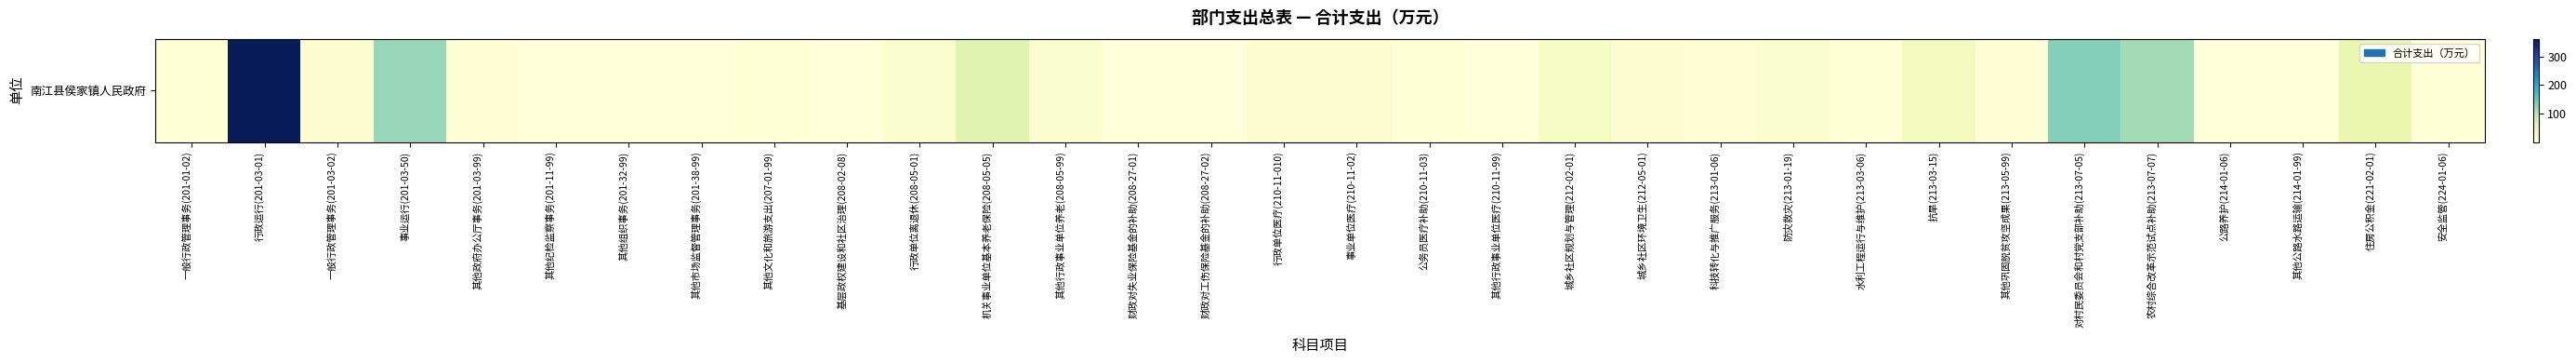

The value at 一般行政管理事务(201-01-02) is 2.5. True or false?

True